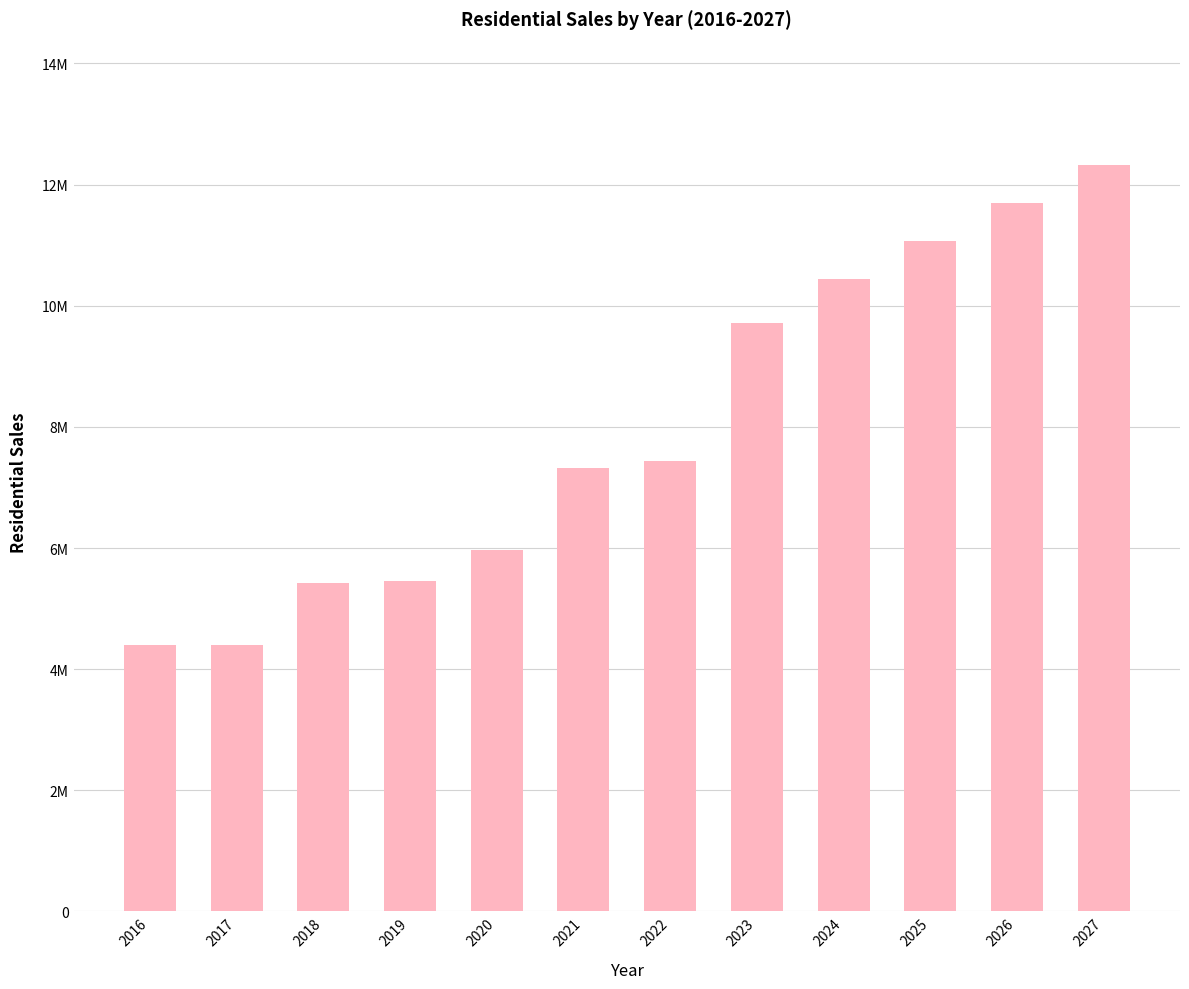

Is it true that the value at 2024 is 6480767.0?

False